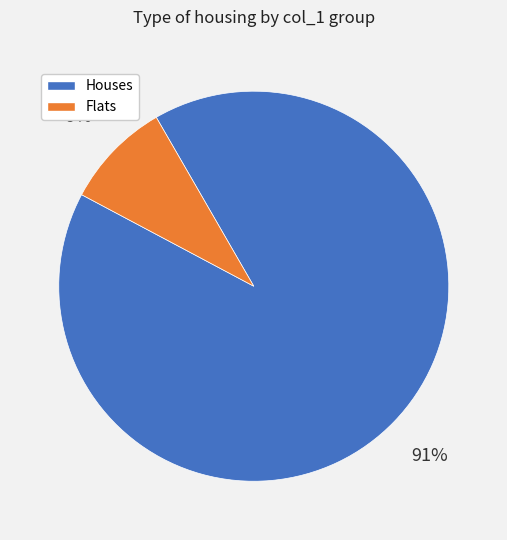

Is the sum of Houses and Flats greater than half?

Yes